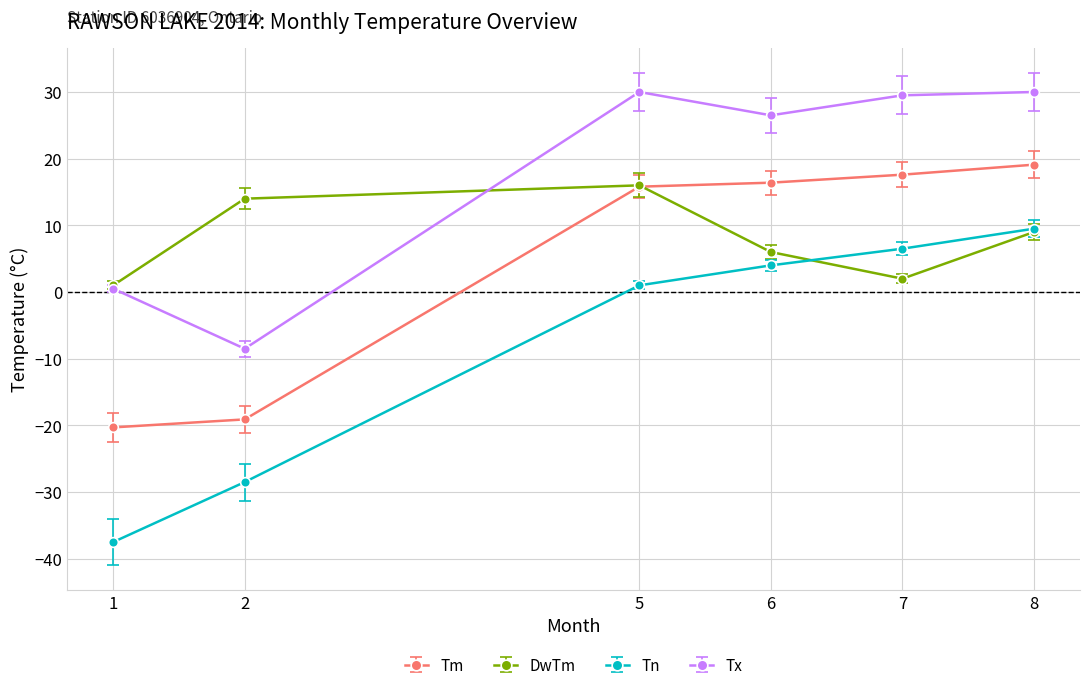

Between 2 and 6, which series saw the biggest shift?

Tm